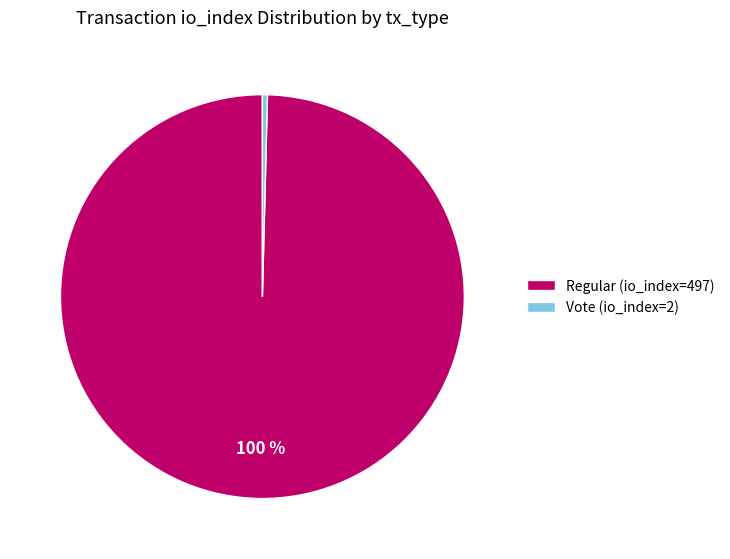

Which category has the smallest portion of the pie?

Vote (io_index=2)